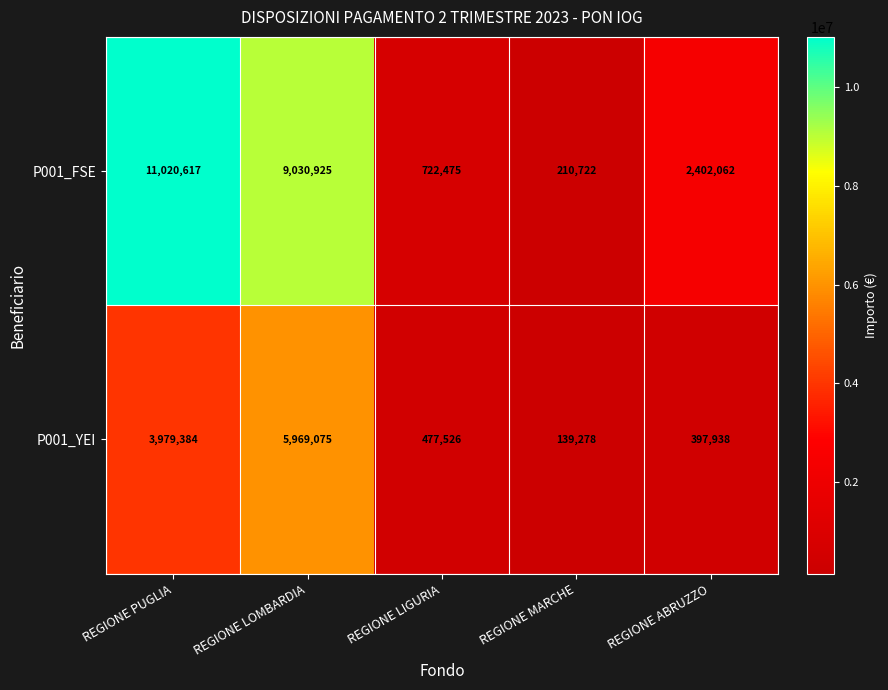

The value of P001_FSE at REGIONE ABRUZZO is 2402062. True or false?

True